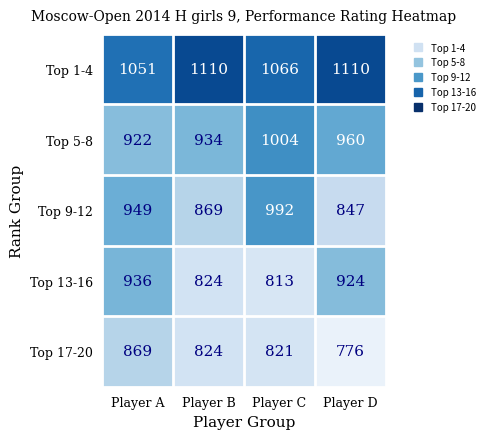

Between Player A and Player C, which series saw the biggest shift?

Top 13-16